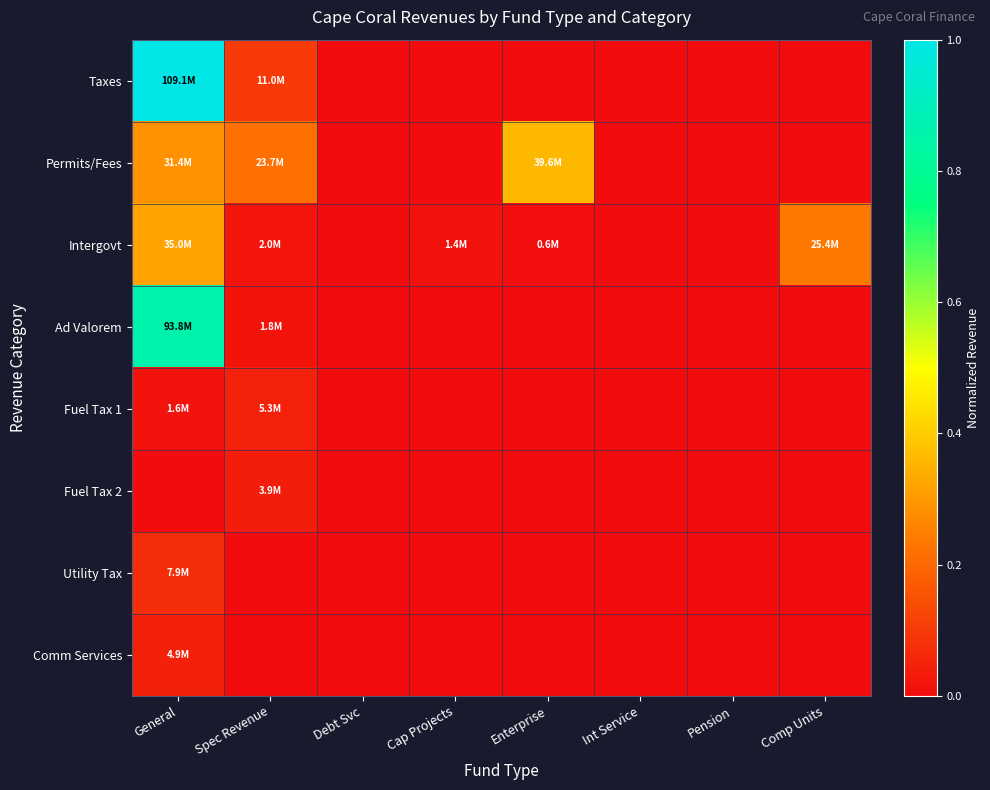

Reading right to left, extract all data points from this chart.

Taxes: Comp Units=0.0	Pension=0.0	Int Service=0.0	Enterprise=0.0	Cap Projects=0.0	Debt Svc=0.0	Spec Revenue=0.1	General=1.0
Permits/Fees: Comp Units=0.0	Pension=0.0	Int Service=0.0	Enterprise=0.4	Cap Projects=0.0	Debt Svc=0.0	Spec Revenue=0.2	General=0.3
Intergovt: Comp Units=0.2	Pension=0.0	Int Service=0.0	Enterprise=0.0	Cap Projects=0.0	Debt Svc=0.0	Spec Revenue=0.0	General=0.3
Ad Valorem: Comp Units=0.0	Pension=0.0	Int Service=0.0	Enterprise=0.0	Cap Projects=0.0	Debt Svc=0.0	Spec Revenue=0.0	General=0.9
Fuel Tax 1: Comp Units=0.0	Pension=0.0	Int Service=0.0	Enterprise=0.0	Cap Projects=0.0	Debt Svc=0.0	Spec Revenue=0.0	General=0.0
Fuel Tax 2: Comp Units=0.0	Pension=0.0	Int Service=0.0	Enterprise=0.0	Cap Projects=0.0	Debt Svc=0.0	Spec Revenue=0.0	General=0.0
Utility Tax: Comp Units=0.0	Pension=0.0	Int Service=0.0	Enterprise=0.0	Cap Projects=0.0	Debt Svc=0.0	Spec Revenue=0.0	General=0.1
Comm Services: Comp Units=0.0	Pension=0.0	Int Service=0.0	Enterprise=0.0	Cap Projects=0.0	Debt Svc=0.0	Spec Revenue=0.0	General=0.0